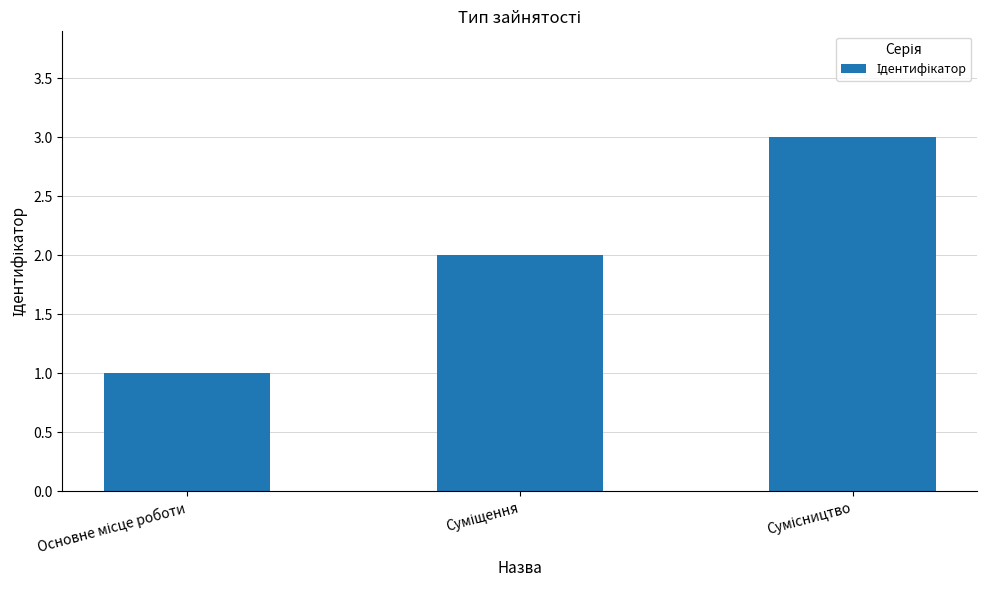

What is the difference between the maximum and minimum values?

2